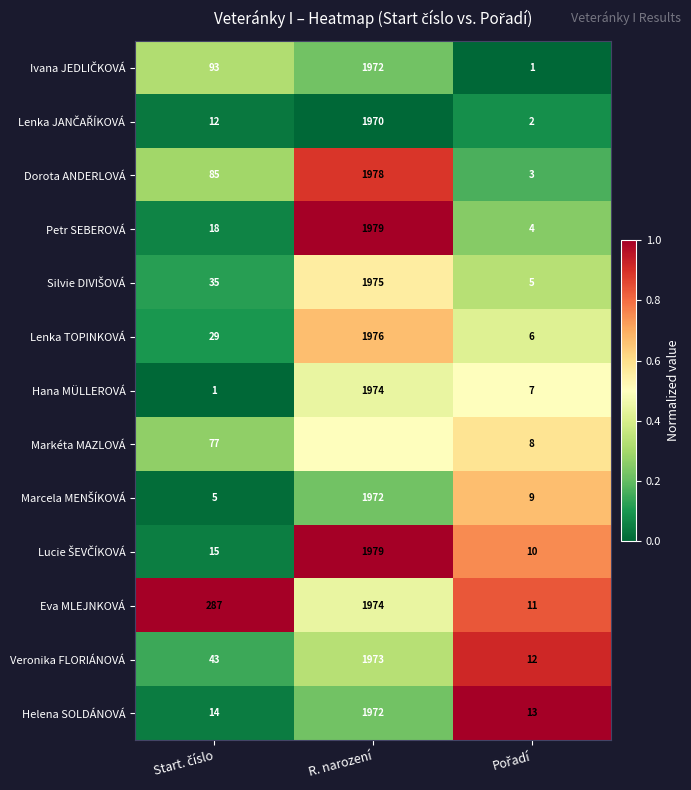

What is the lowest value of the Hana MÜLLEROVÁ series?

1.0